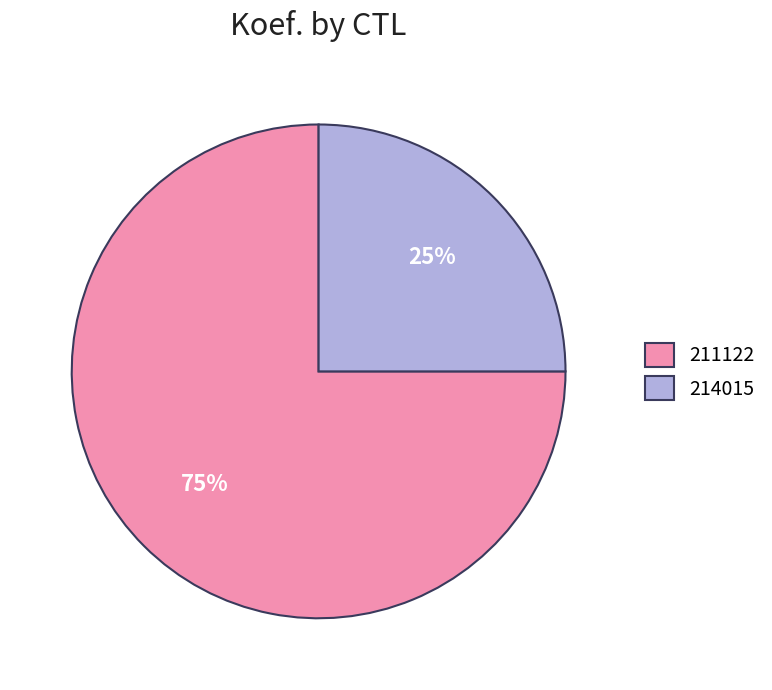

Approximately how many times larger is the value at 214015 compared to 211122?

0.3